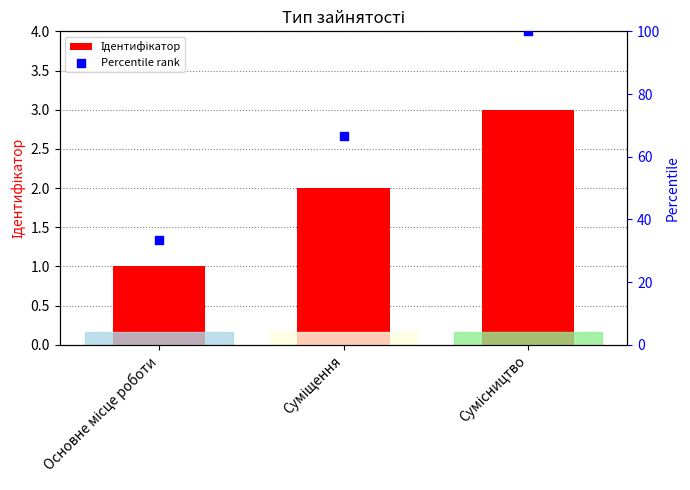

Is the value of Percentile rank at Основне місце роботи greater than the value of Ідентифікатор at Основне місце роботи?

Yes